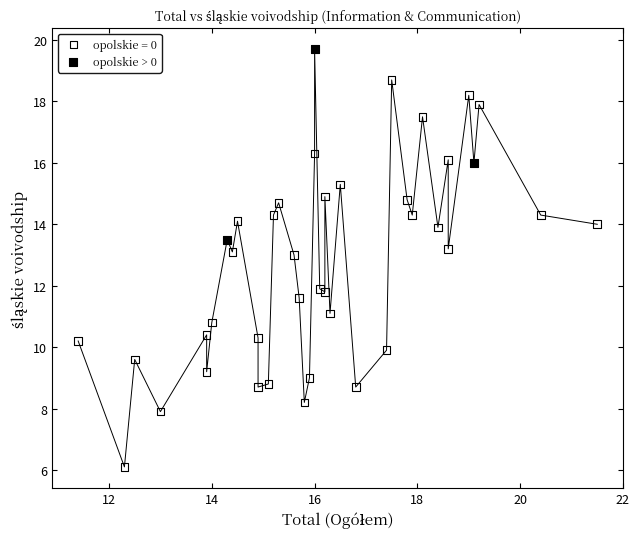

Which series contains the highest Y value?

opolskie > 0